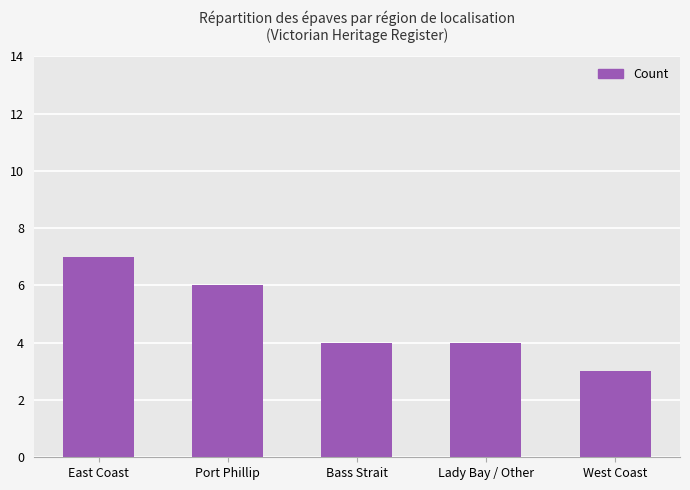

Between East Coast and Lady Bay / Other, which is larger?

East Coast